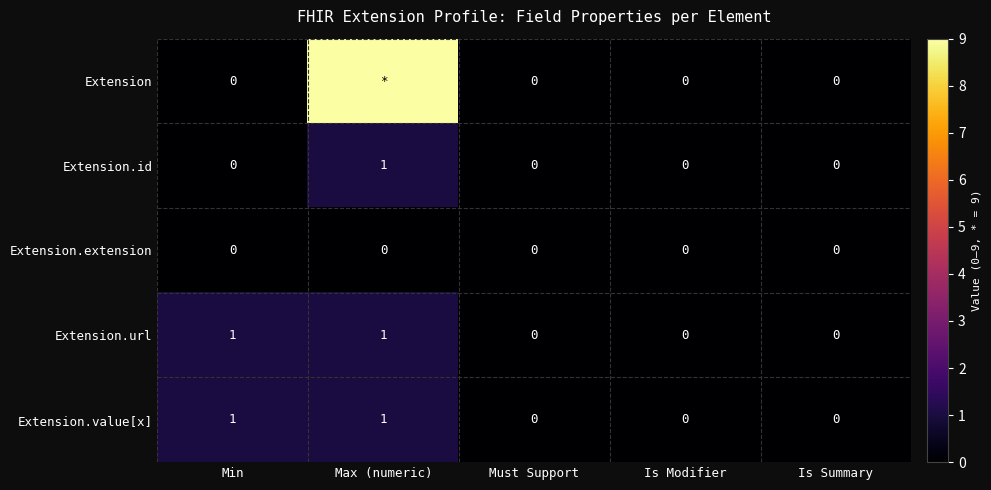

What is the maximum value for Extension.url?

1